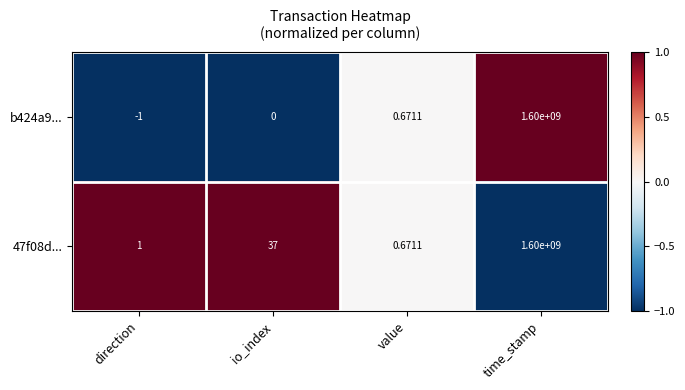

How many negative values does the b424a9... series have?

1